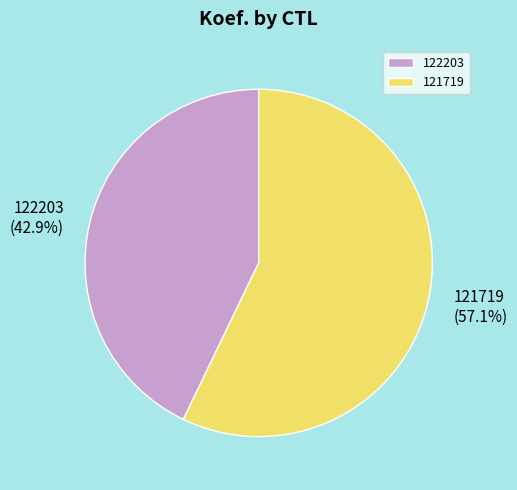

Approximately how many times larger is the value at 121719 compared to 122203?

1.3